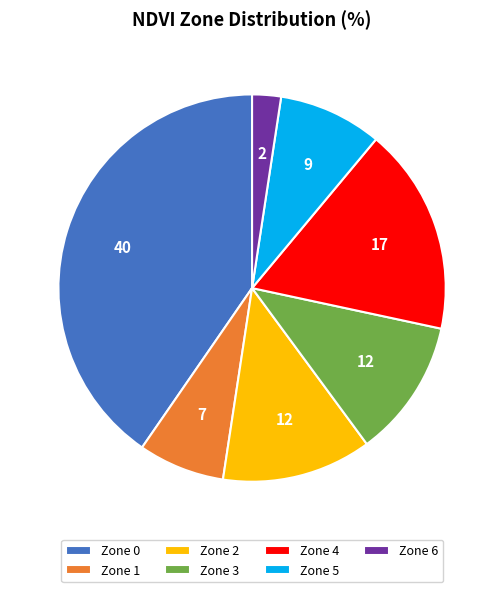

Rank the categories by value from lowest to highest.

Zone 6, Zone 1, Zone 5, Zone 3, Zone 2, Zone 4, Zone 0